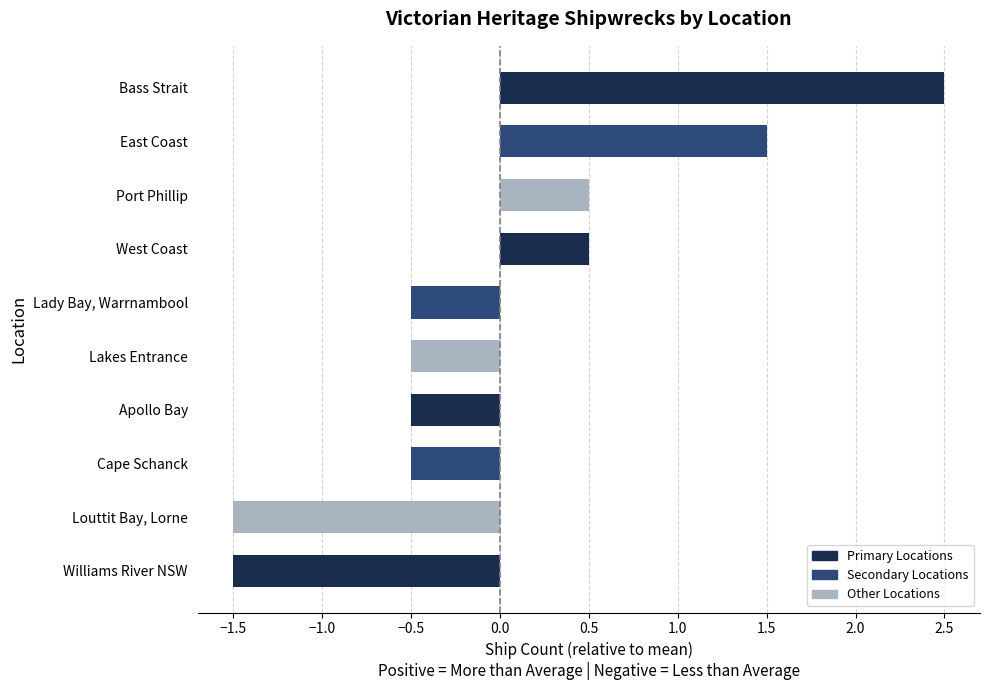

What is the change in value from Port Phillip to Lady Bay, Warrnambool?

-1.0